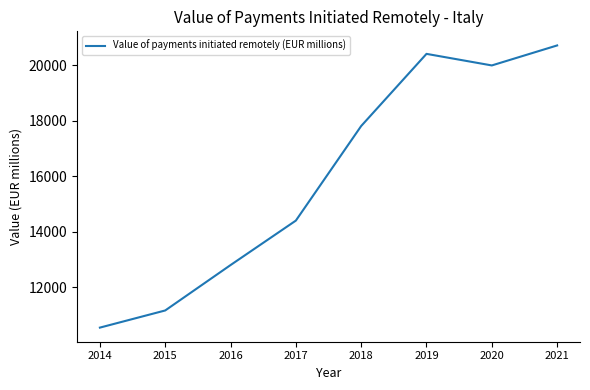

Approximately how many times larger is the value at 2019 compared to 2015?

1.8